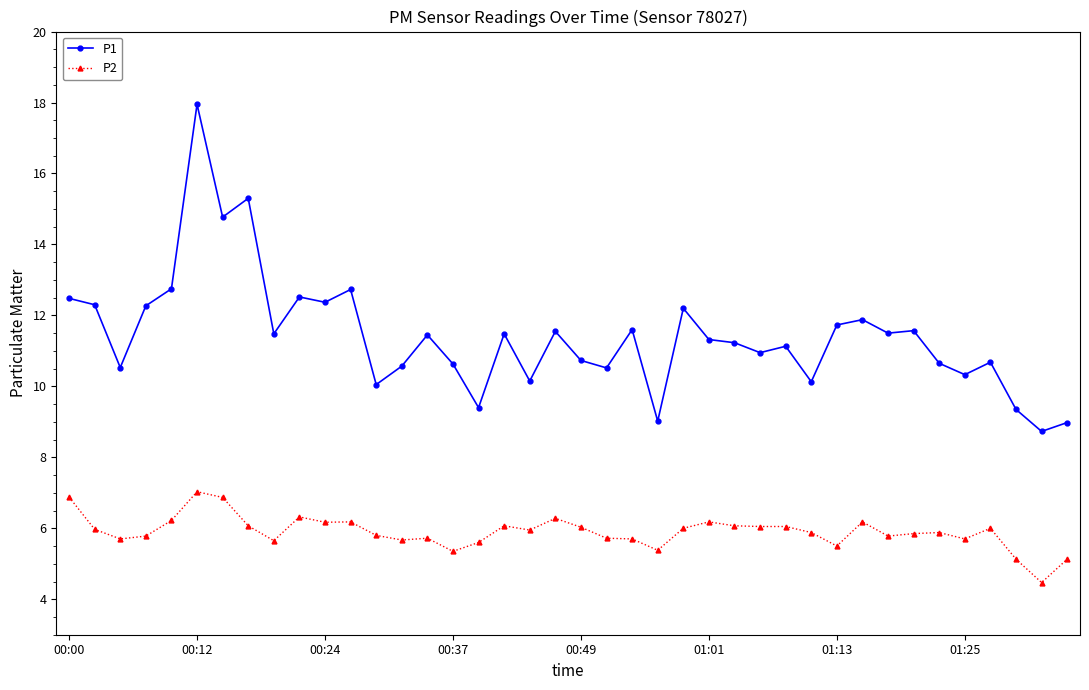

Which series has the widest spread of values?

P1